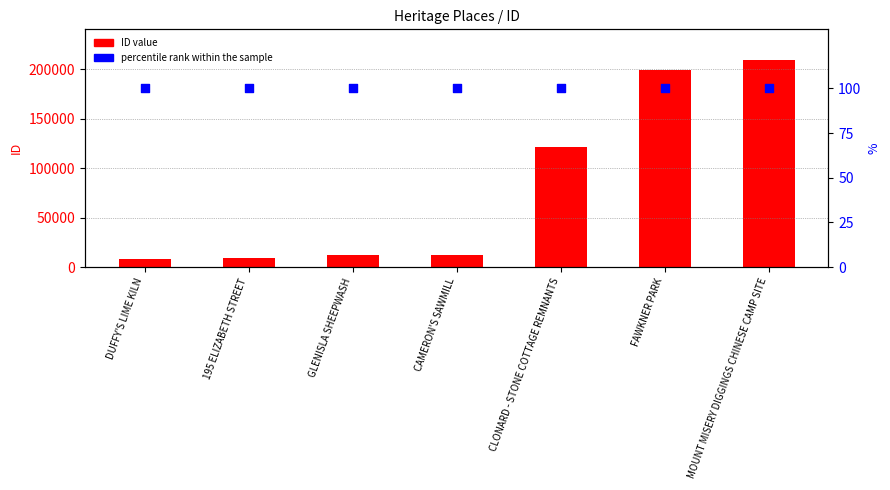

Which series reaches the maximum Y coordinate?

ID value